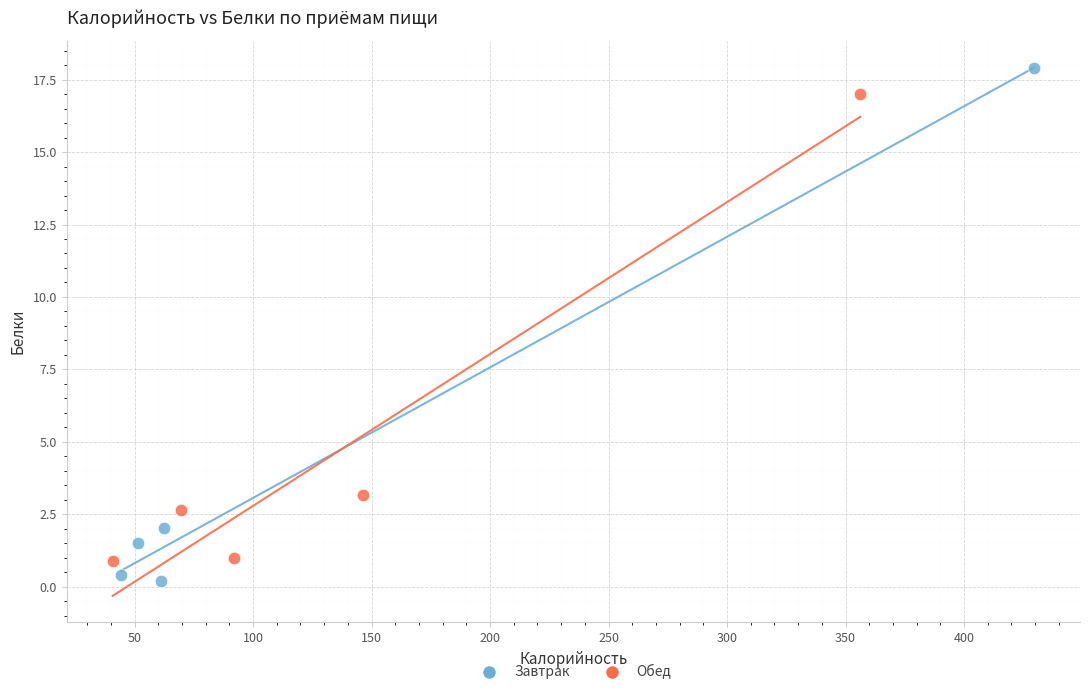

Which series contains the highest Y value?

Завтрак